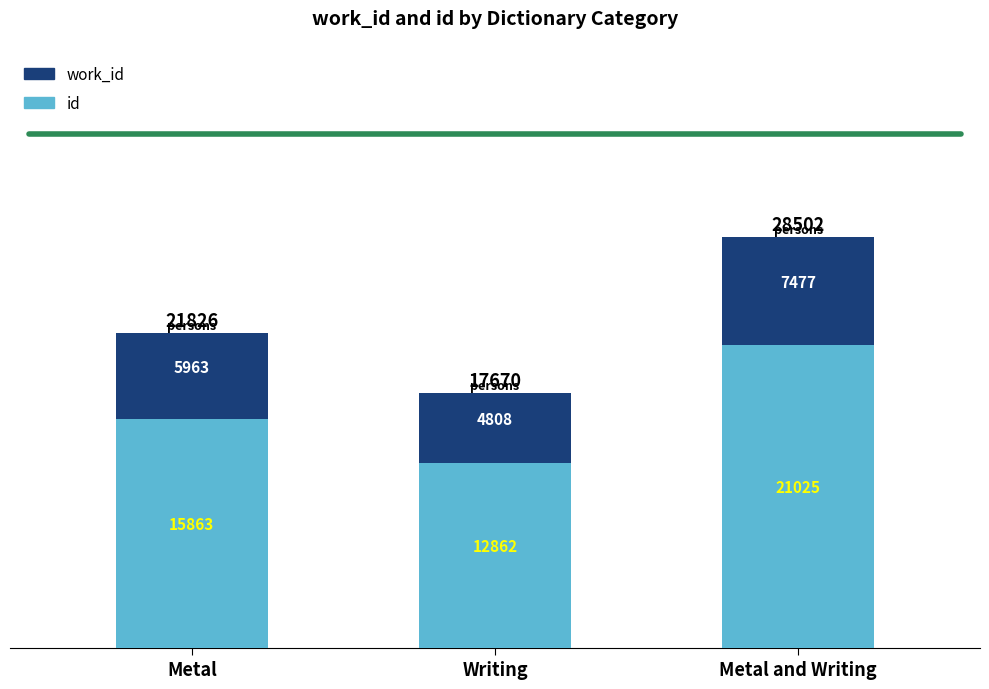

At which label is id closest to 16943?

Metal